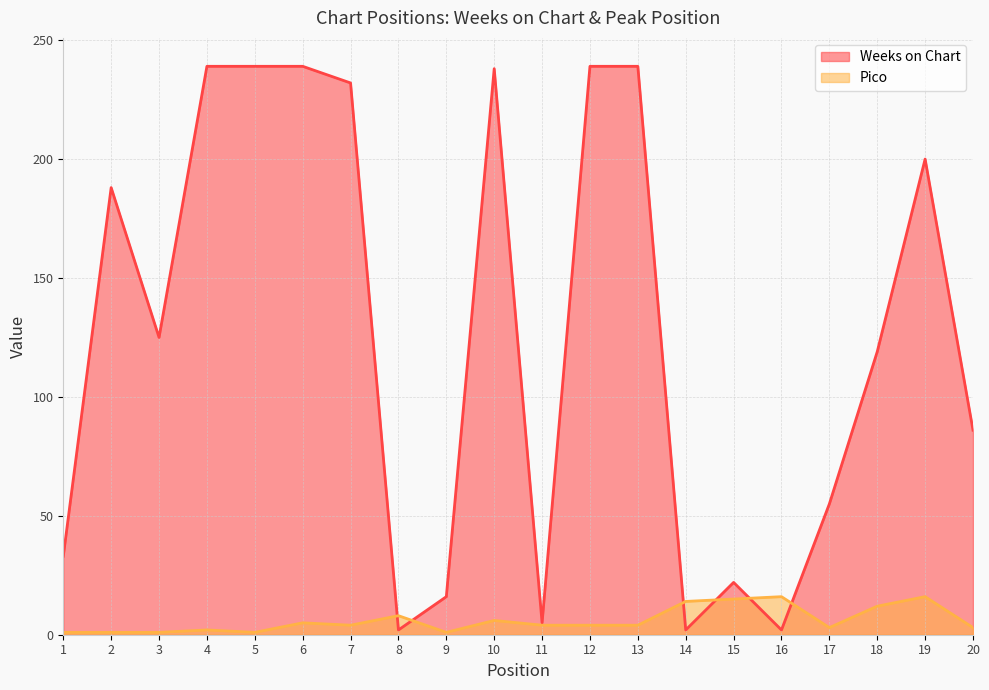

At how many categories does at least one series exceed 45?

13